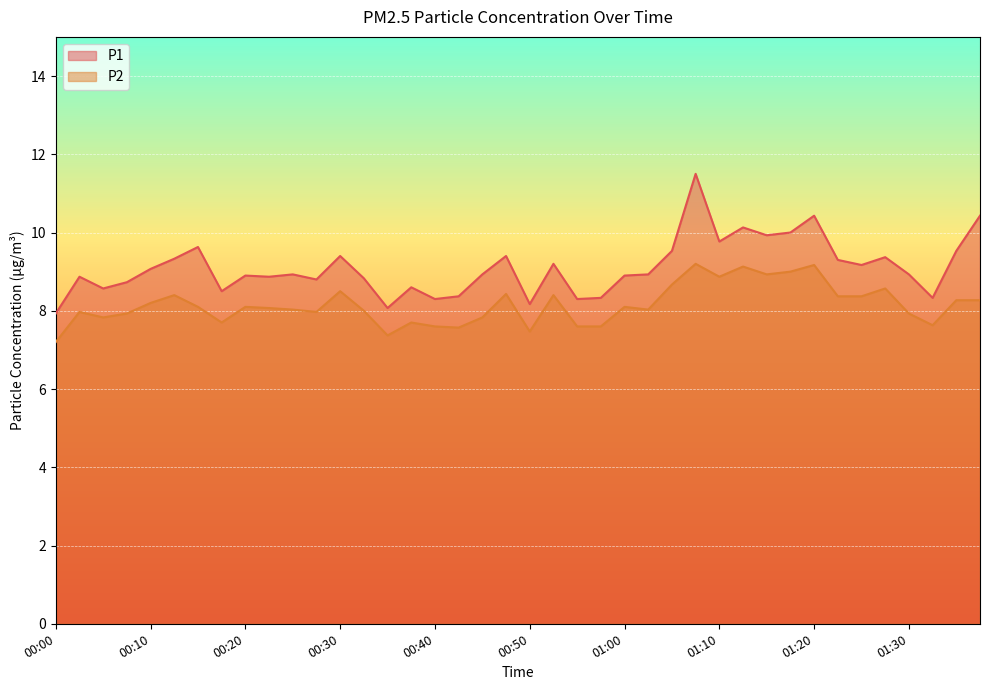

Is it true that P1 equals 7.9 at 00:00?

True